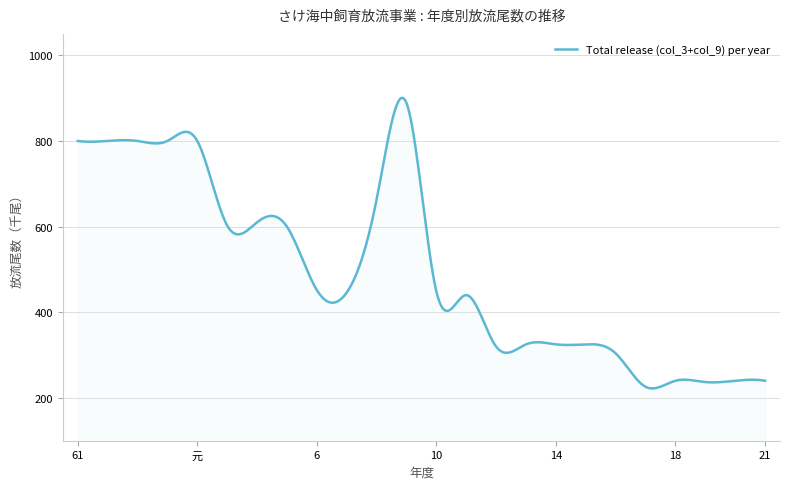

What is the greatest value displayed?

900.8